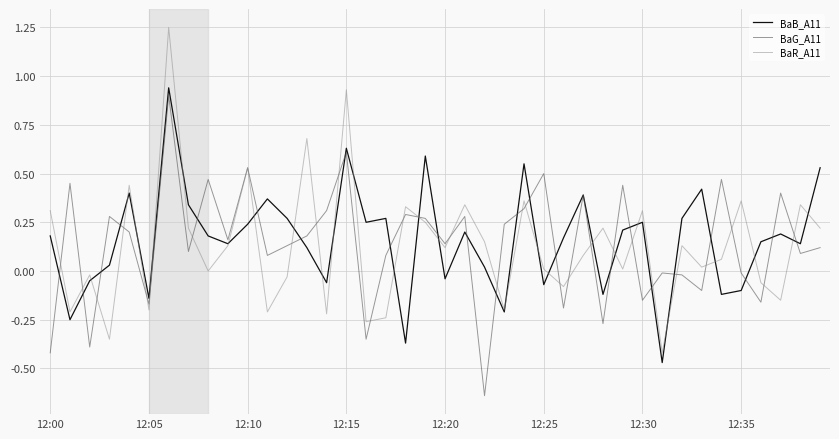

Which series has the largest range (max minus min)?

BaR_A11